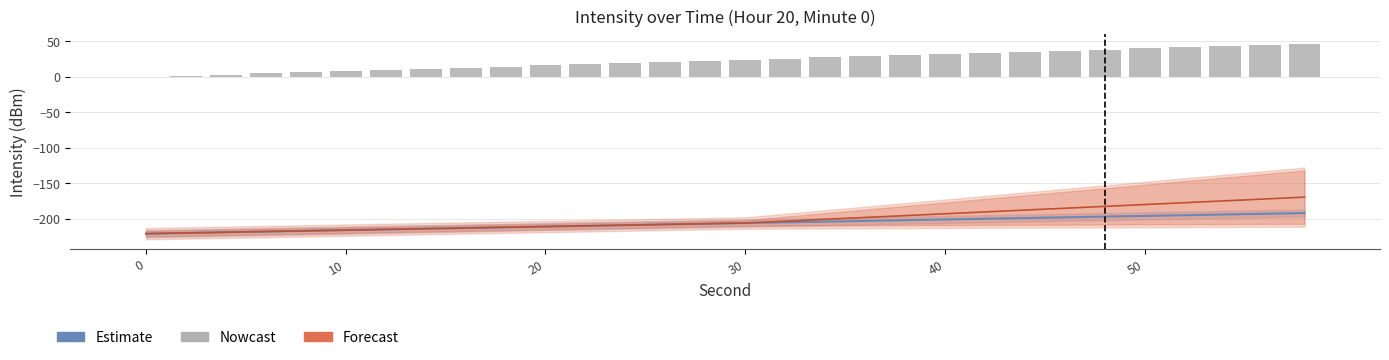

What are all the series names shown in the legend?

Estimate, Forecast, Nowcast